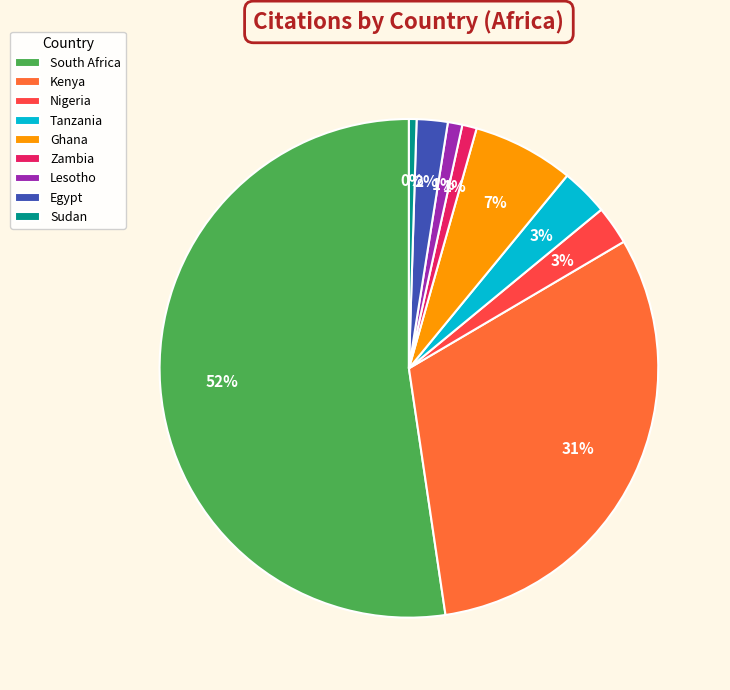

Count the number of slices in the pie.

9